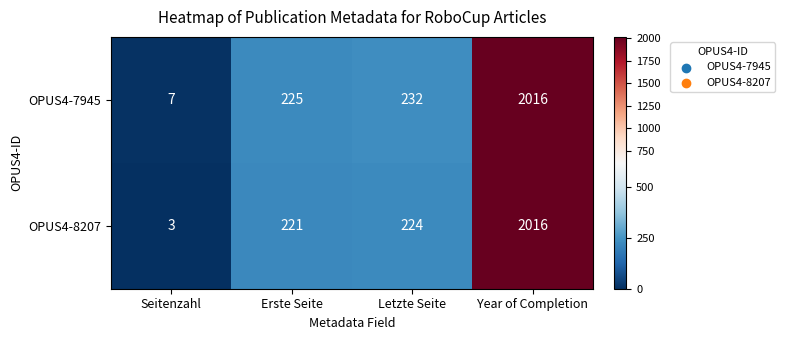

True or false: OPUS4-8207 has a value of 75 at Erste Seite.

False